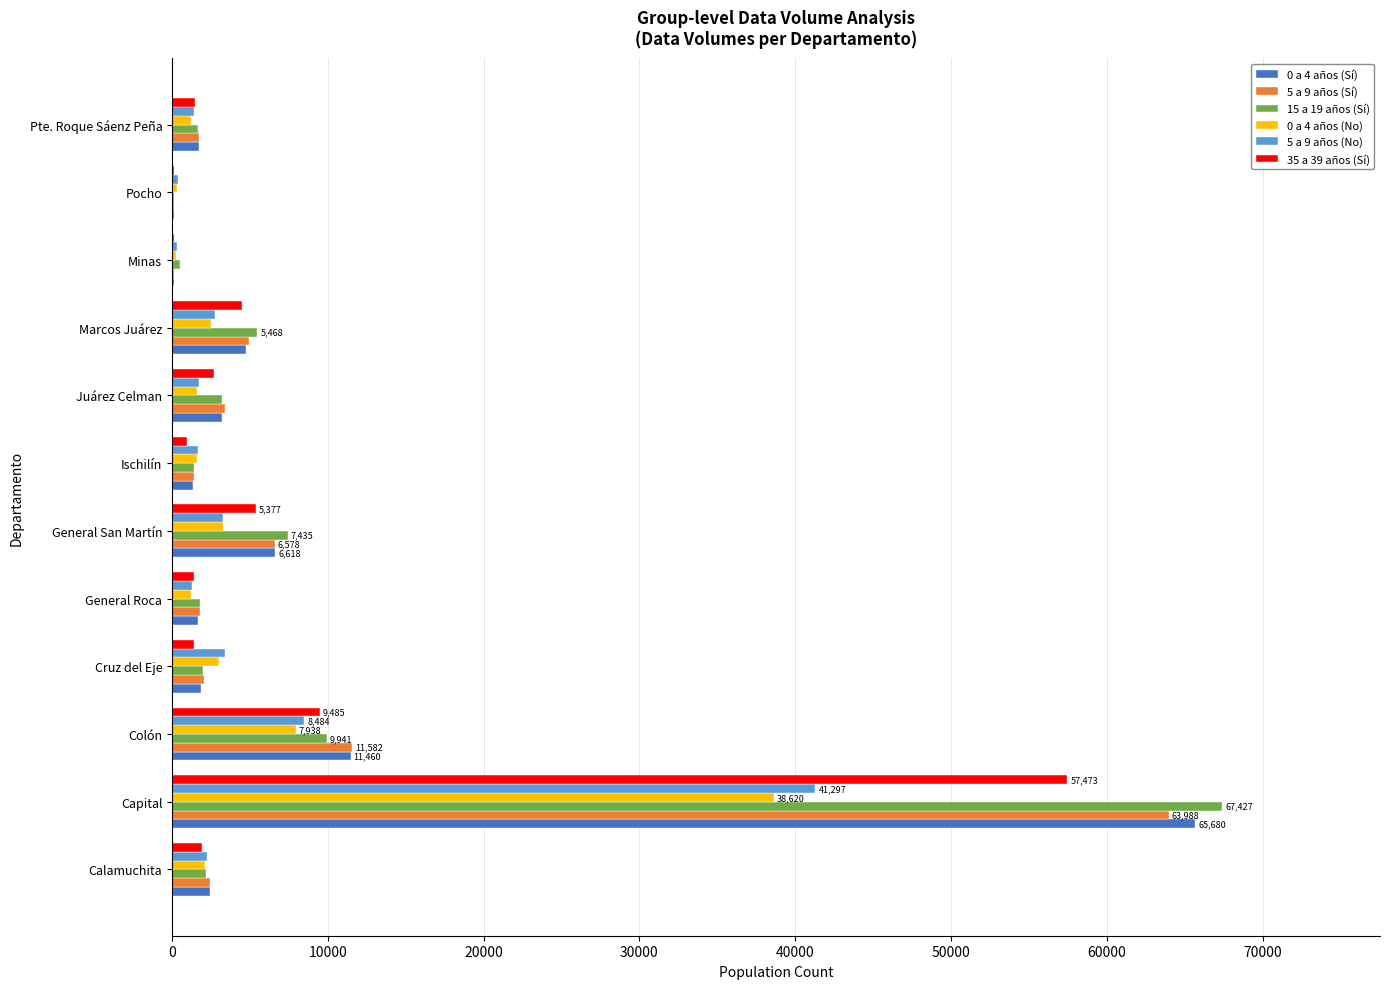

Which label corresponds to the largest value in the chart?

Capital